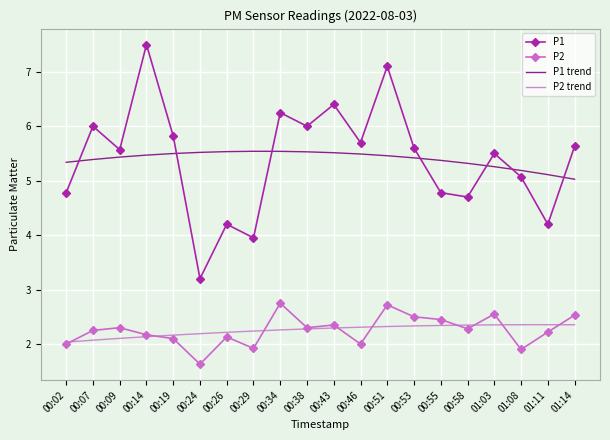

What is the total value across all series at 00:43?

16.6